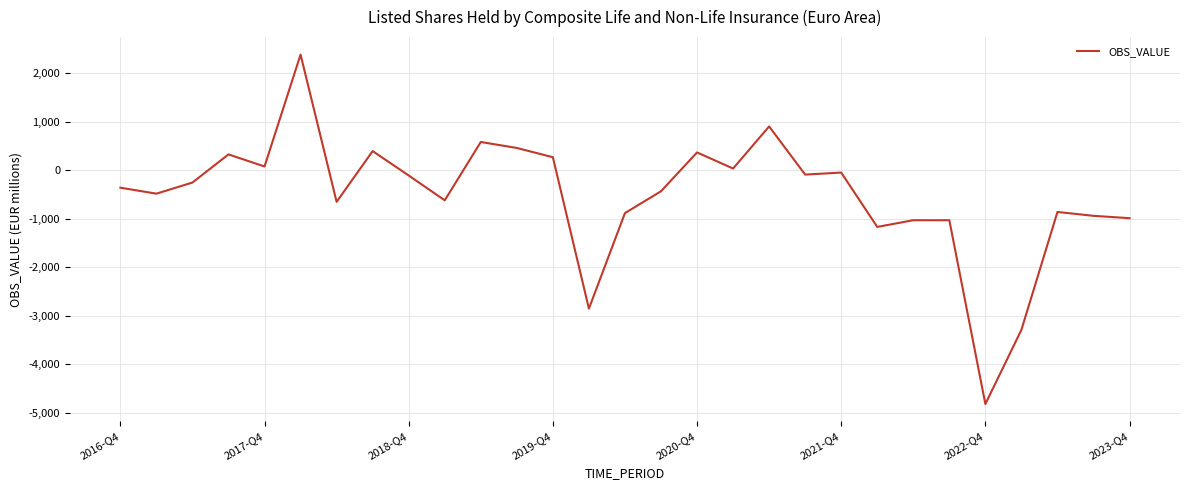

What is the difference between the maximum and minimum values?

7207.4